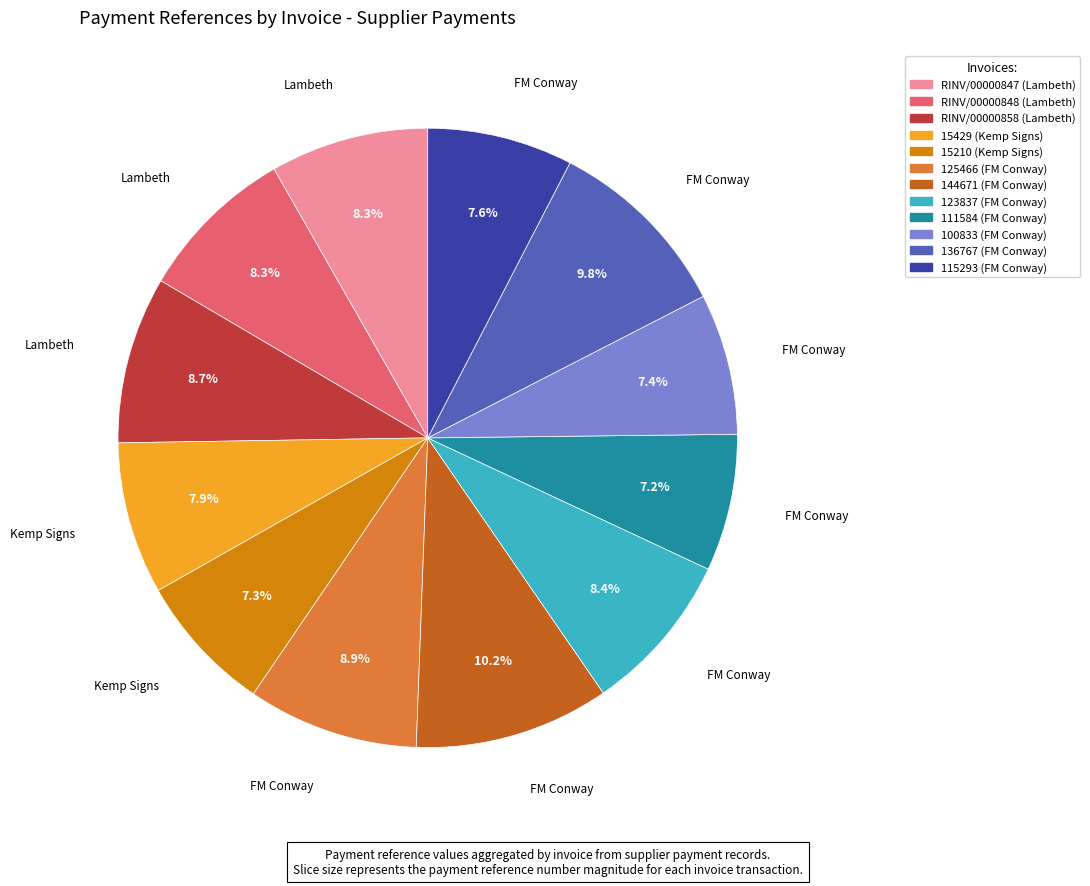

Is it true that RlNV/00000858 (Lambeth) is 9% of the pie?

True